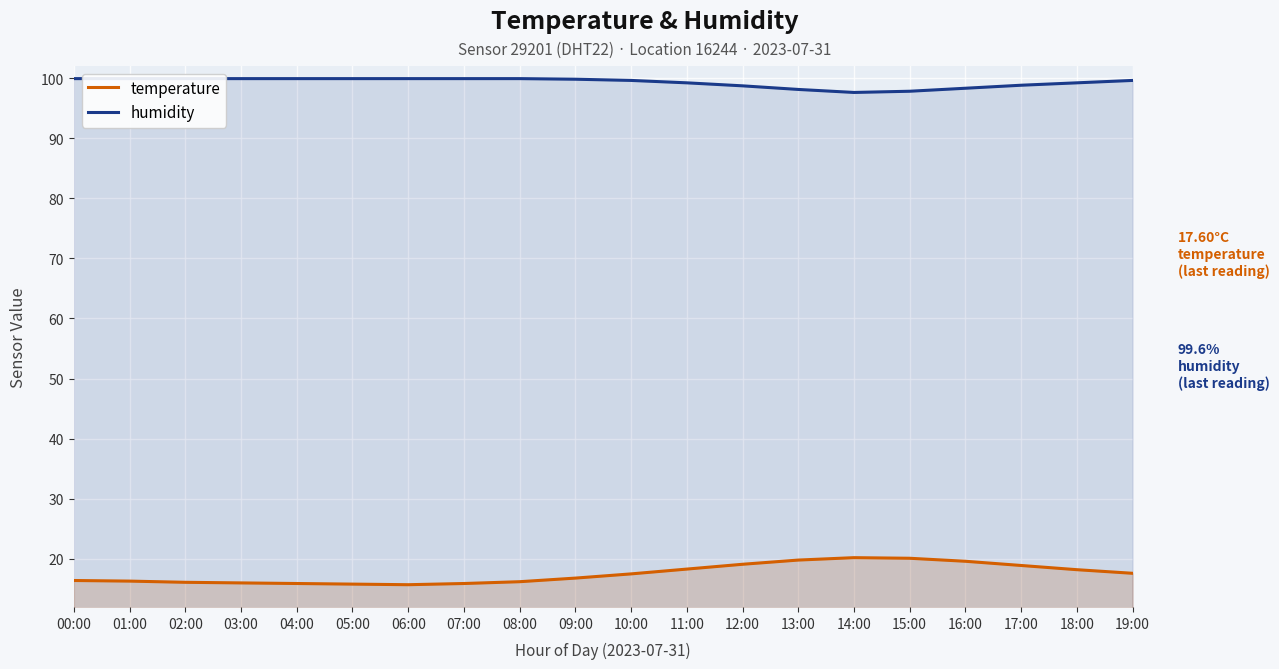

What is the label of the 20th point from the left?

19:00